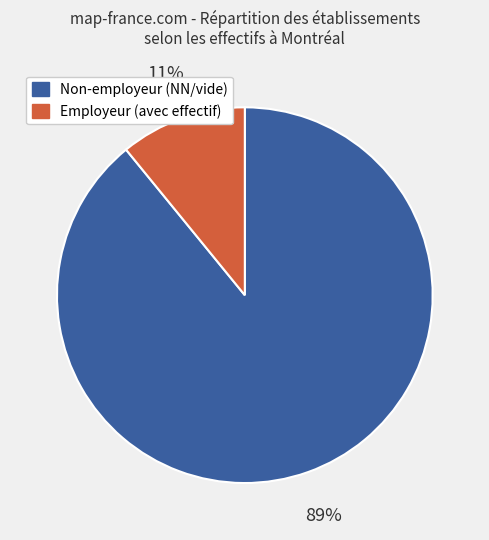

To the nearest percent, what is the average slice percentage?

50%